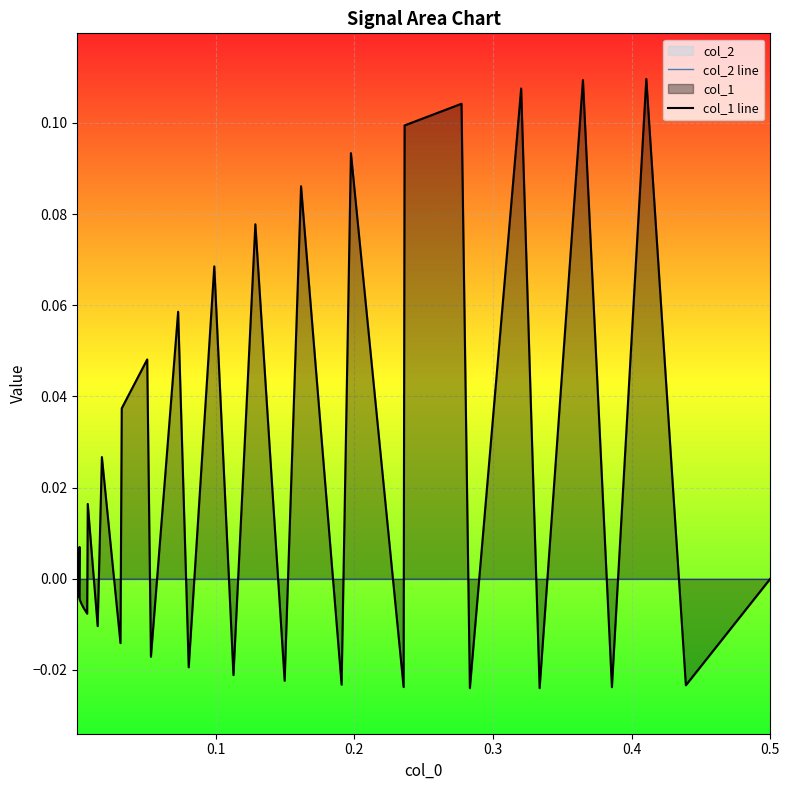

True or false: col_2 line has more than 2 interior local peaks.

False